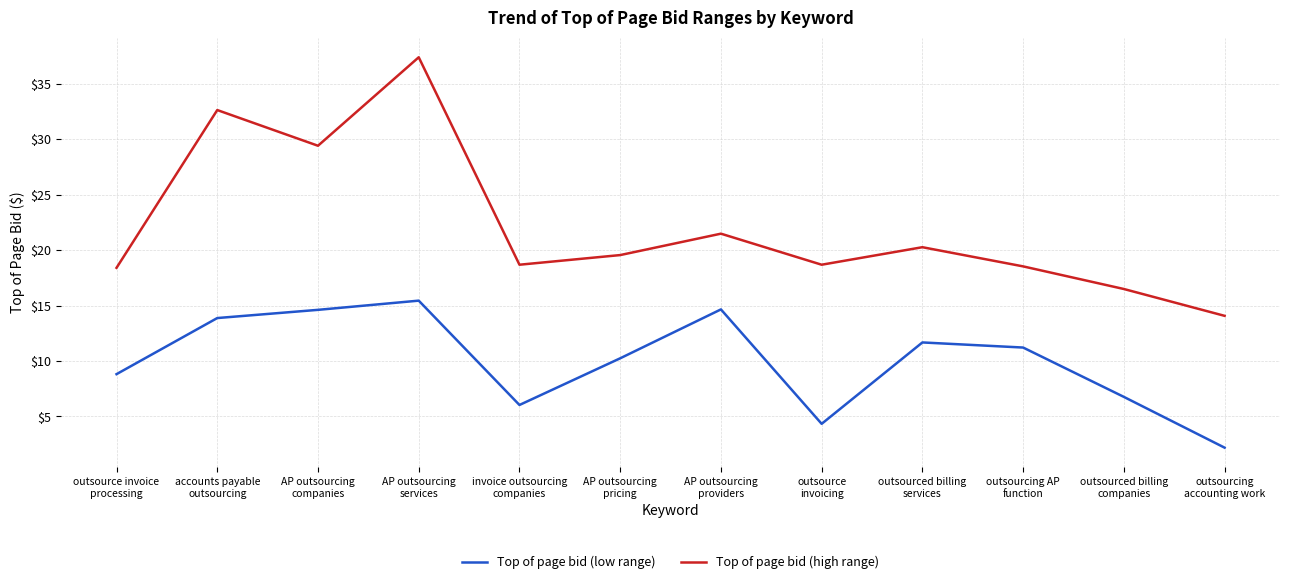

What is the difference between the maximum and minimum values in the Top of page bid (high range) series?

23.3